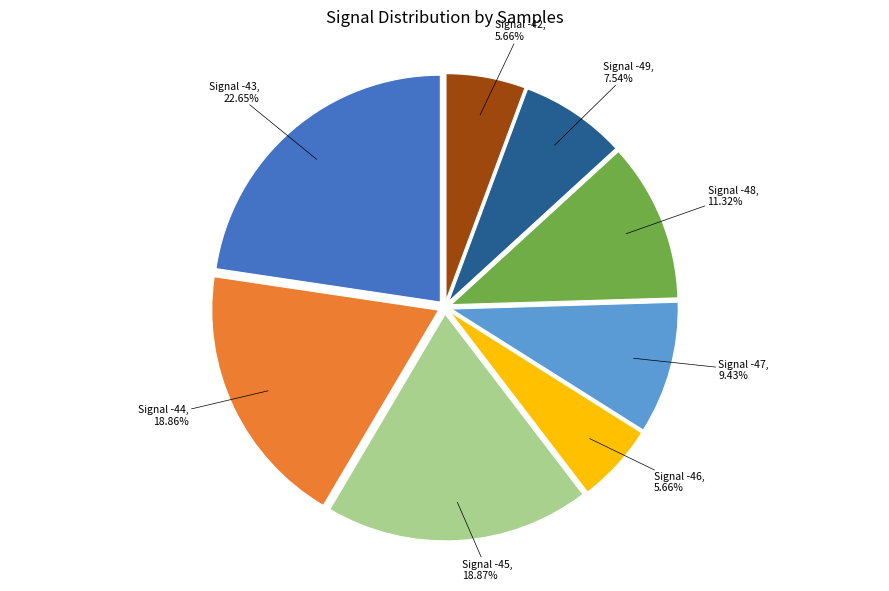

Is there a majority slice in this chart?

No